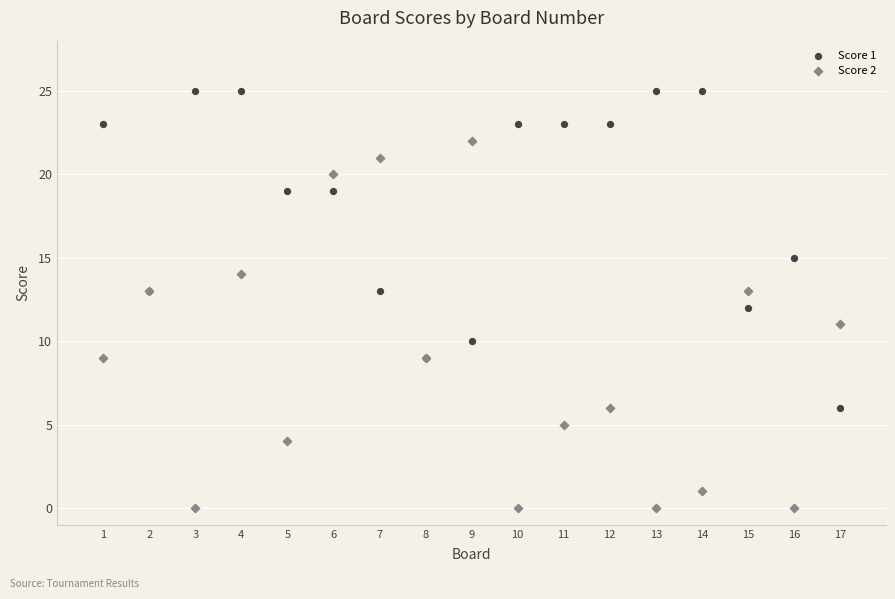

Which series reaches the maximum Y coordinate?

Score 1